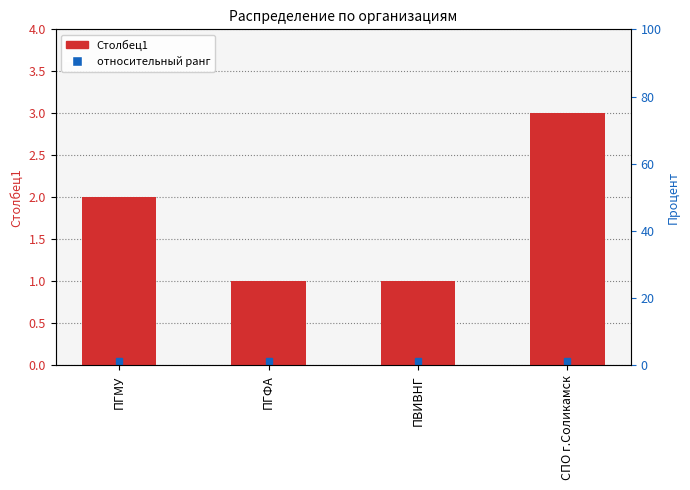

What is the difference between the maximum and minimum values?

2